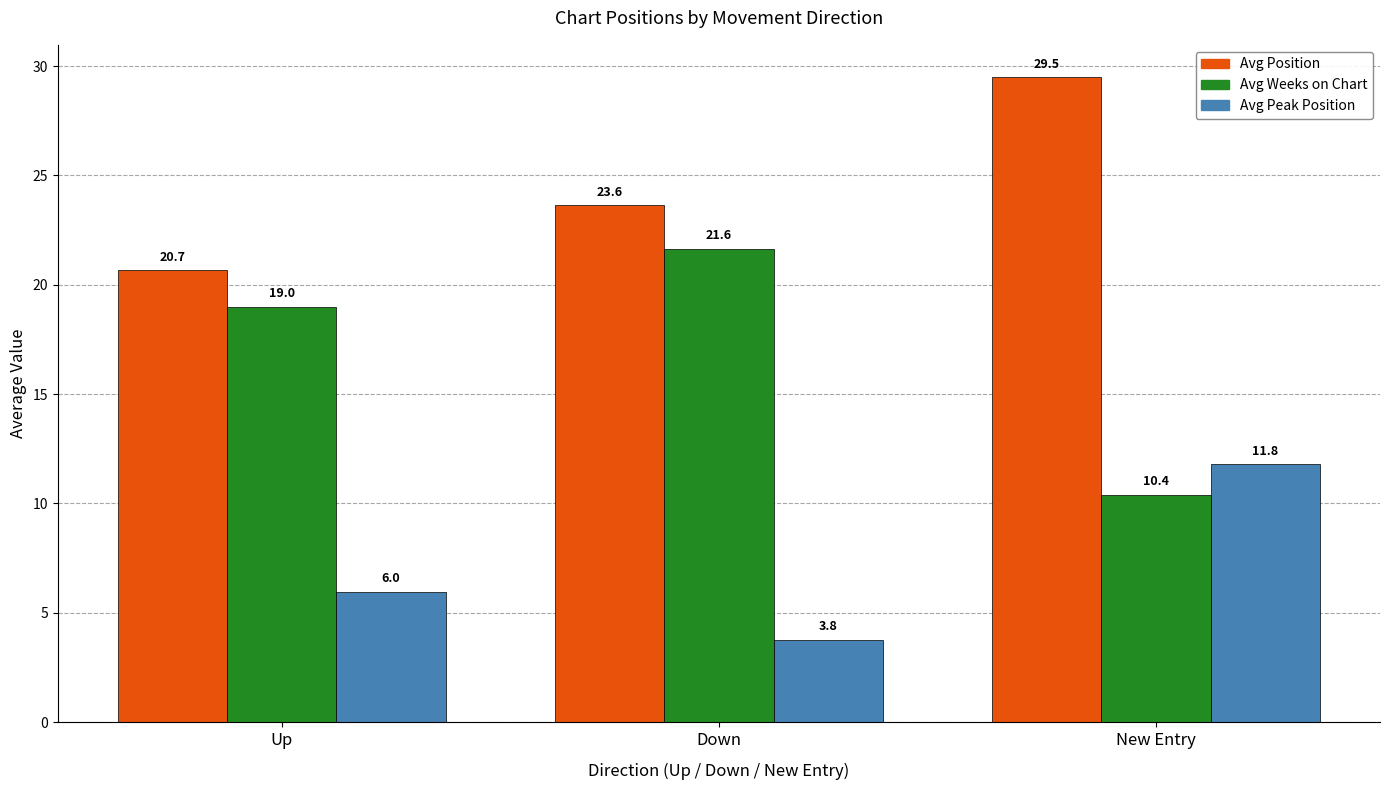

What is the greatest value displayed?

29.5